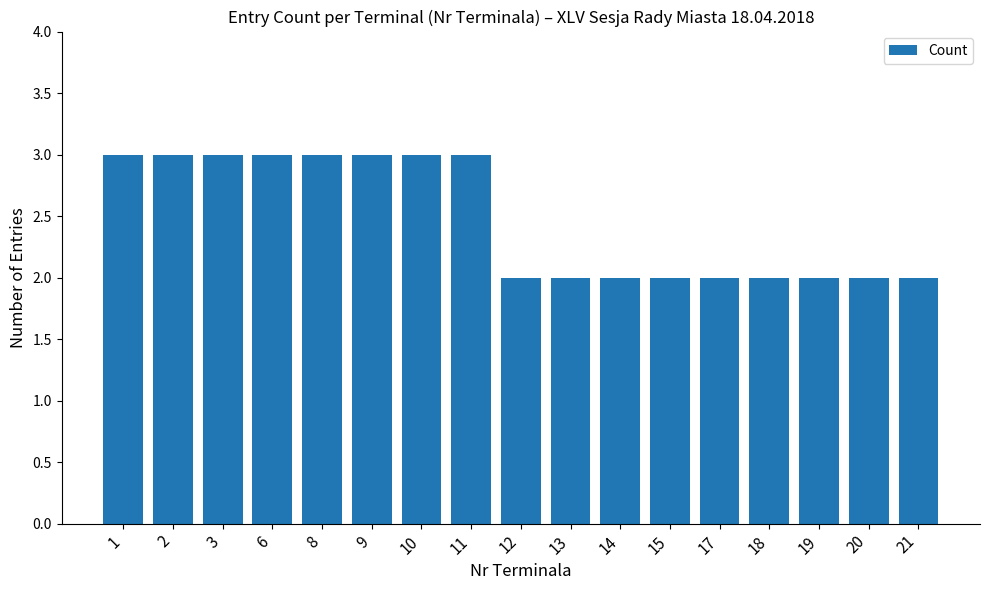

What is the maximum value shown in the chart?

3